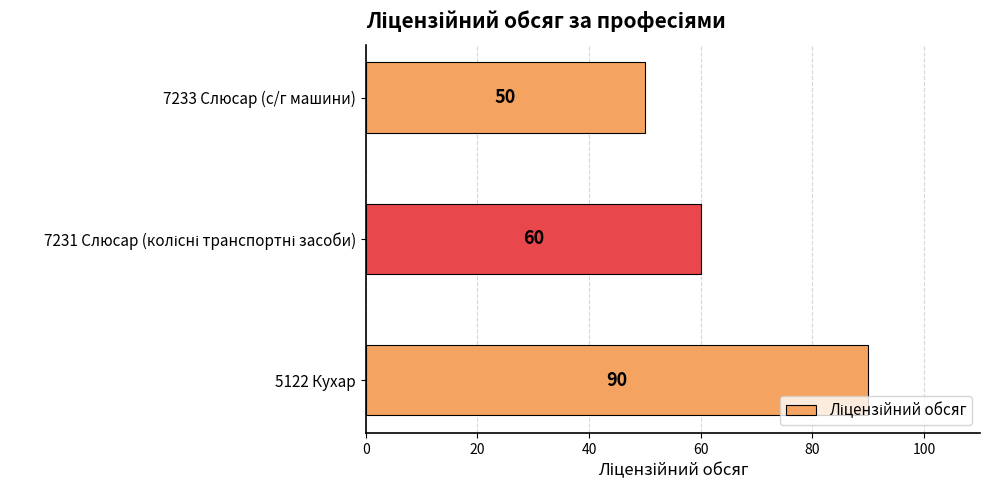

Between 7233 Слюсар (с/г машини) and 5122 Кухар, which is larger?

5122 Кухар